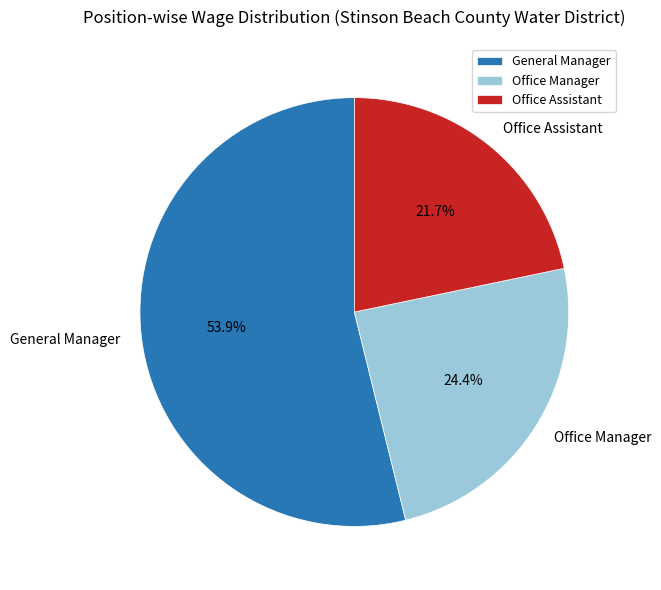

To the nearest percent, what percentage of the pie is General Manager?

54%